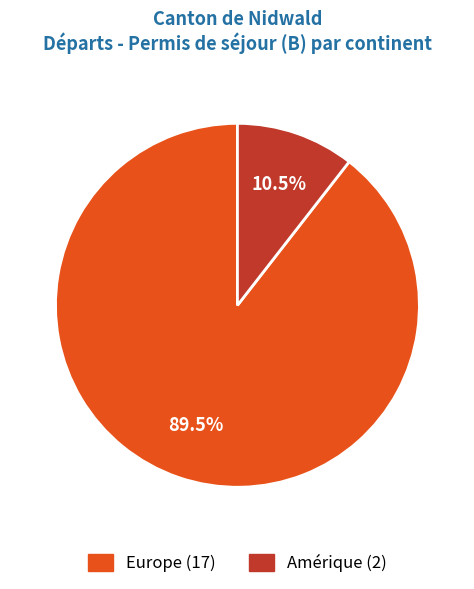

Does any single category account for the majority?

Yes